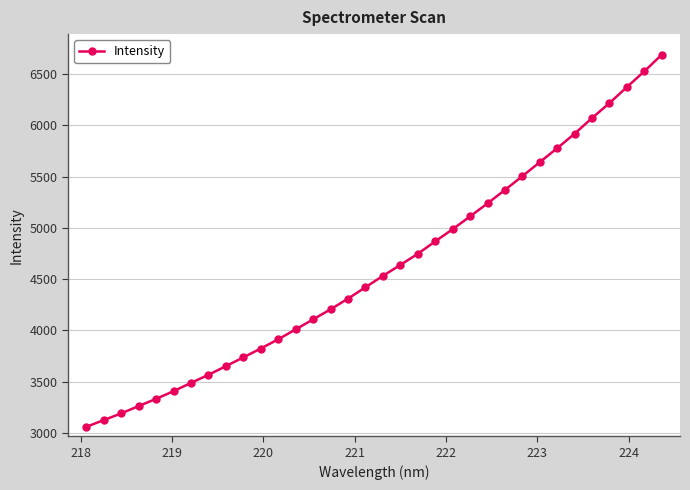

What is the value of the 22nd point from the left?

4986.9